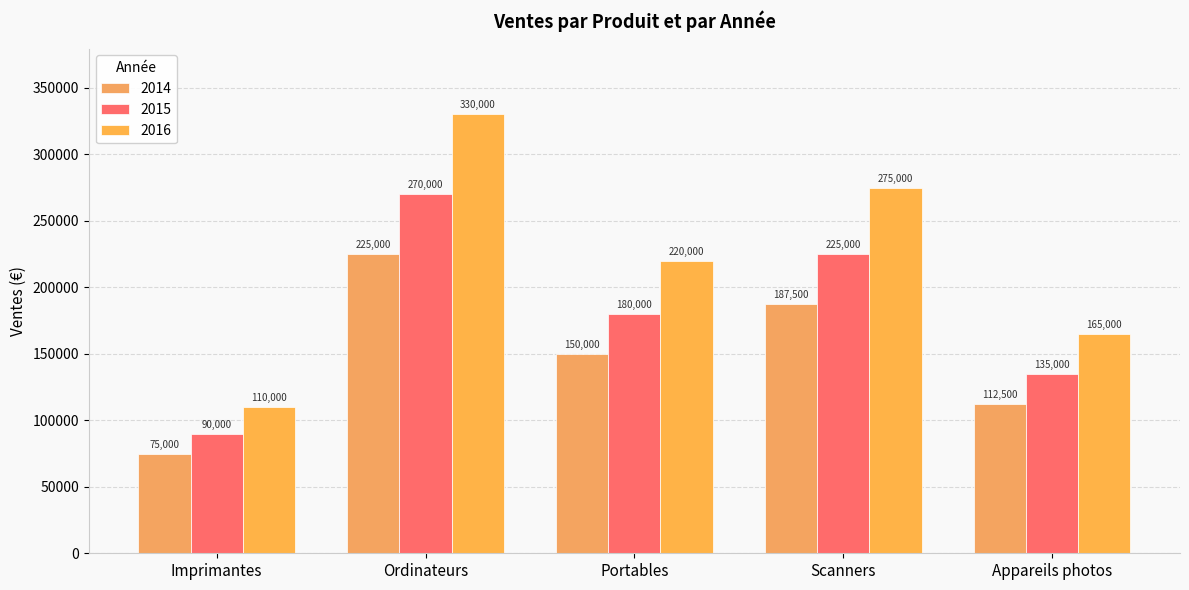

What are all the series names shown in the legend?

2014, 2015, 2016